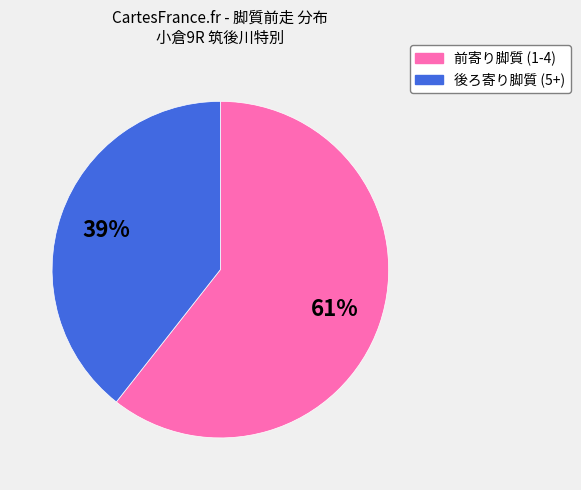

Is there any slice that represents more than half of the pie?

Yes